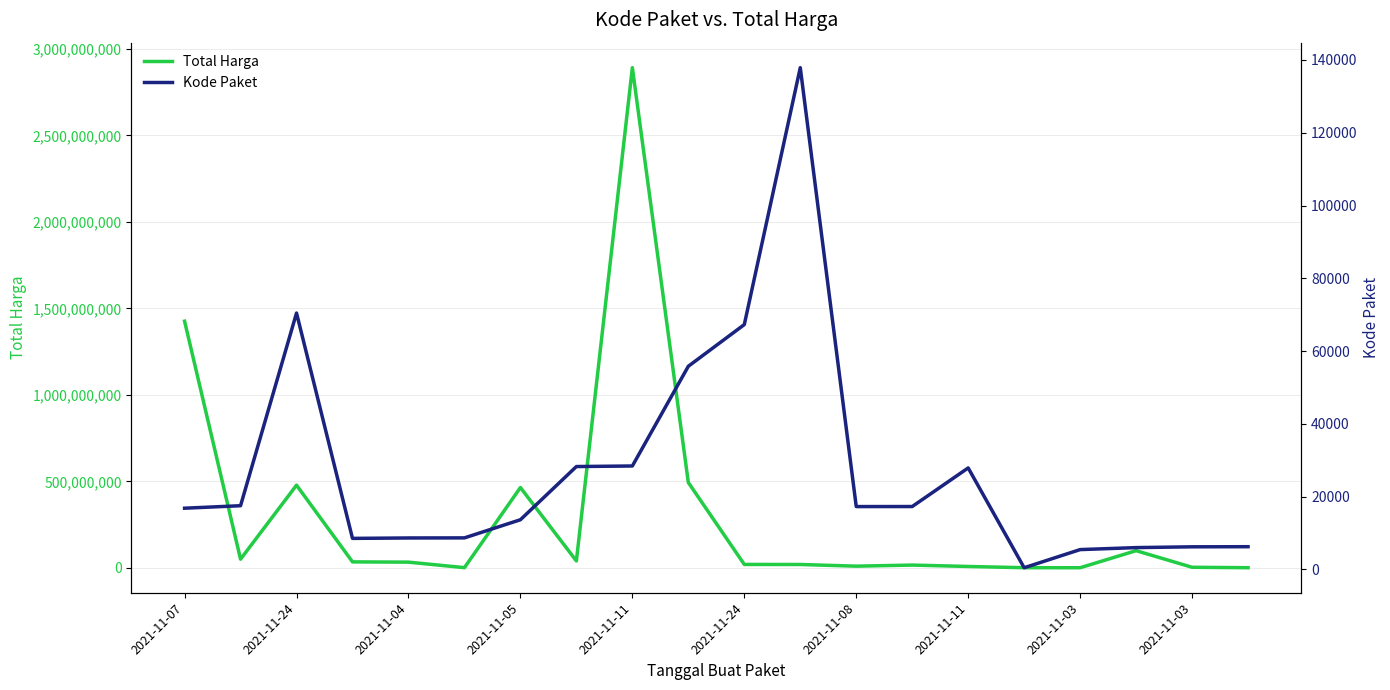

List the series in order of their overall mean, lowest first.

Kode Paket, Total Harga